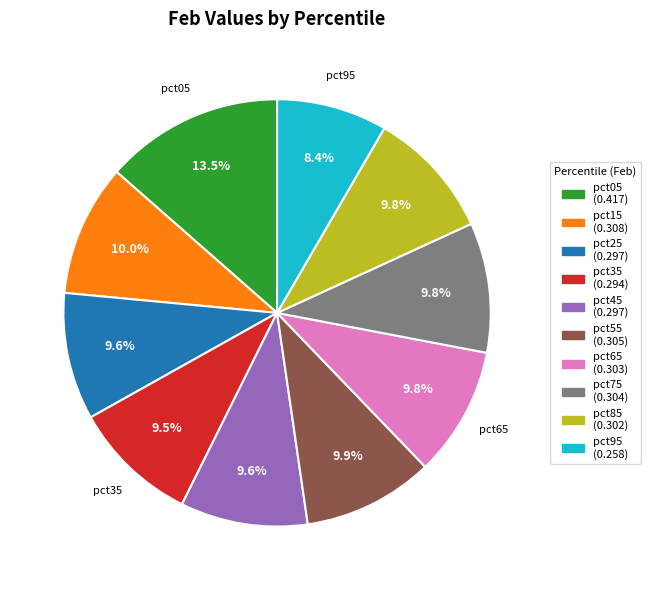

Combined, what portion of the pie is pct15 and pct05?

23.5%